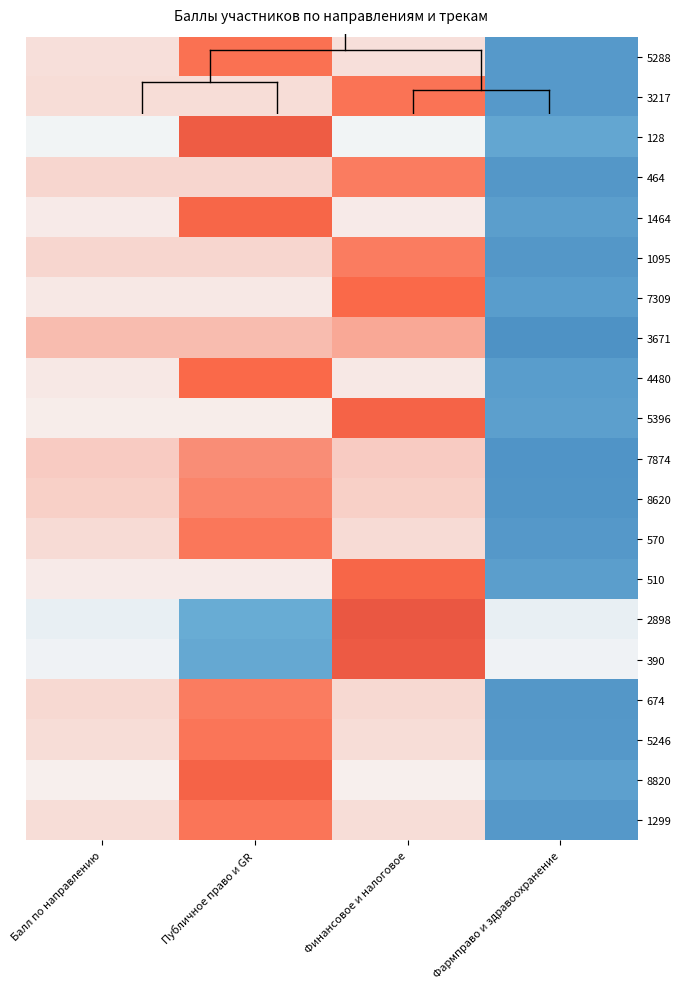

Reading left to right, extract all data points from this chart.

5288: Балл по направлению=0.2	Публичное право и GR=1.2	Финансовое и налоговое=0.2	Фармправо и здравоохранение=-1.6
3217: Балл по направлению=0.2	Публичное право и GR=0.2	Финансовое и налоговое=1.2	Фармправо и здравоохранение=-1.6
128: Балл по направлению=-0.0	Публичное право и GR=1.5	Финансовое и налоговое=-0.0	Фармправо и здравоохранение=-1.4
464: Балл по направлению=0.3	Публичное право и GR=0.3	Финансовое и налоговое=1.1	Фармправо и здравоохранение=-1.6
1464: Балл по направлению=0.1	Публичное право и GR=1.3	Финансовое и налоговое=0.1	Фармправо и здравоохранение=-1.5
1095: Балл по направлению=0.3	Публичное право и GR=0.3	Финансовое и налоговое=1.1	Фармправо и здравоохранение=-1.6
7309: Балл по направлению=0.1	Публичное право и GR=0.1	Финансовое и налоговое=1.3	Фармправо и здравоохранение=-1.5
3671: Балл по направлению=0.5	Публичное право и GR=0.5	Финансовое и налоговое=0.7	Фармправо и здравоохранение=-1.7
4480: Балл по направлению=0.1	Публичное право и GR=1.3	Финансовое и налоговое=0.1	Фармправо и здравоохранение=-1.5
5396: Балл по направлению=0.1	Публичное право и GR=0.1	Финансовое и налоговое=1.3	Фармправо и здравоохранение=-1.5
7874: Балл по направлению=0.4	Публичное право и GR=0.9	Финансовое и налоговое=0.4	Фармправо и здравоохранение=-1.7
8620: Балл по направлению=0.3	Публичное право и GR=1.0	Финансовое и налоговое=0.3	Фармправо и здравоохранение=-1.7
570: Балл по направлению=0.2	Публичное право и GR=1.1	Финансовое и налоговое=0.2	Фармправо и здравоохранение=-1.6
510: Балл по направлению=0.1	Публичное право и GR=0.1	Финансовое и налоговое=1.3	Фармправо и здравоохранение=-1.5
2898: Балл по направлению=-0.1	Публичное право и GR=-1.3	Финансовое и налоговое=1.5	Фармправо и здравоохранение=-0.1
390: Балл по направлению=-0.1	Публичное право и GR=-1.3	Финансовое и налоговое=1.5	Фармправо и здравоохранение=-0.1
674: Балл по направлению=0.3	Публичное право и GR=1.1	Финансовое и налоговое=0.3	Фармправо и здравоохранение=-1.6
5246: Балл по направлению=0.2	Публичное право и GR=1.1	Финансовое и налоговое=0.2	Фармправо и здравоохранение=-1.6
8820: Балл по направлению=0.1	Публичное право и GR=1.3	Финансовое и налоговое=0.1	Фармправо и здравоохранение=-1.5
1299: Балл по направлению=0.2	Публичное право и GR=1.1	Финансовое и налоговое=0.2	Фармправо и здравоохранение=-1.6